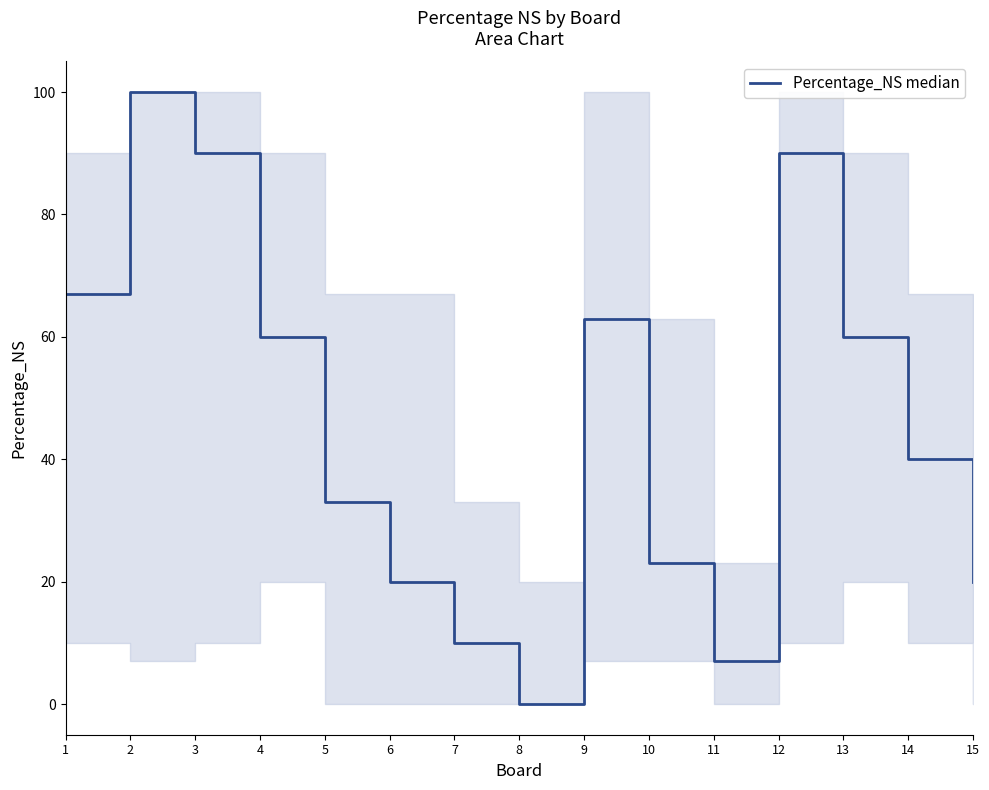

Reading right to left, what are all the values shown in this chart?

15=20	14=40	13=60	12=90	11=7	10=23	9=63	8=0	7=10	6=20	5=33	4=60	3=90	2=100	1=67